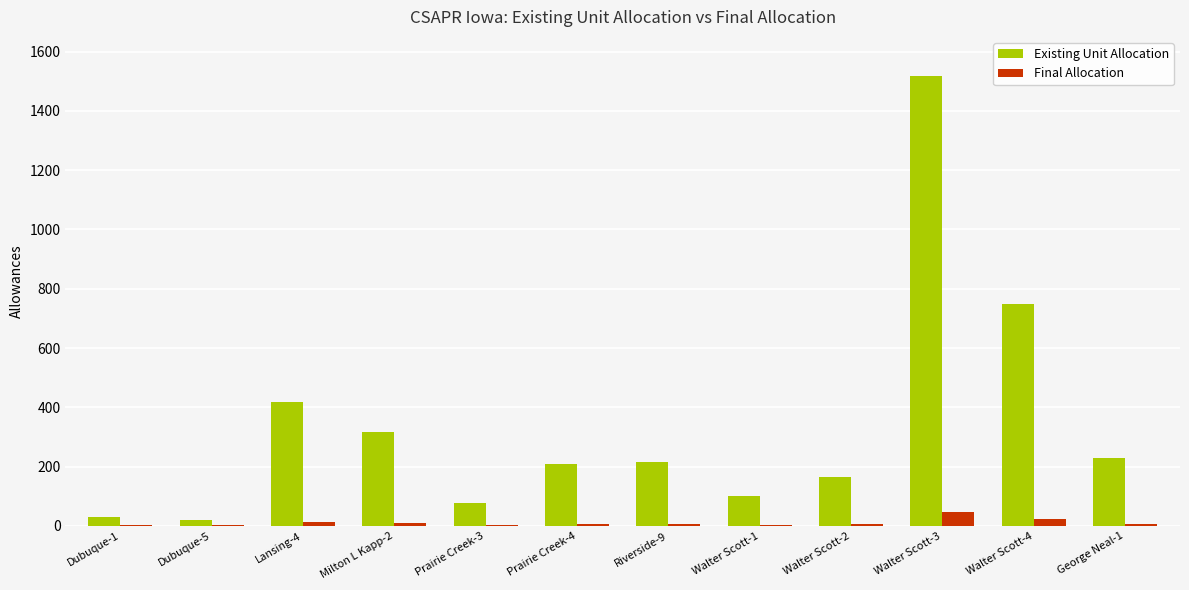

What is the average value of the Final Allocation series?

10